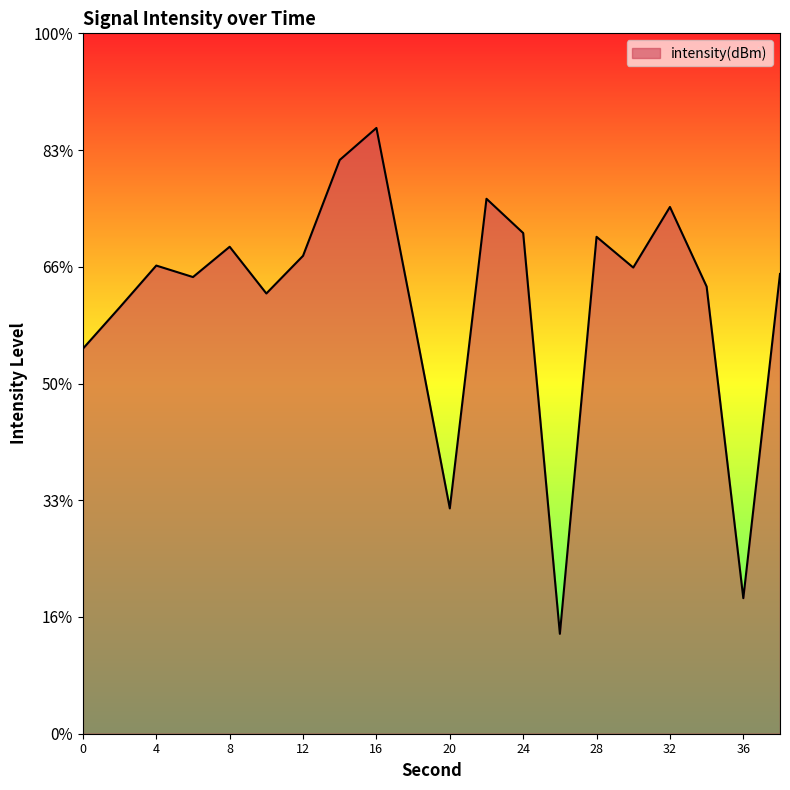

List the labels in order of value, smallest first.

26, 36, 20, 0, 18, 2, 10, 34, 6, 38, 30, 4, 12, 8, 28, 24, 32, 22, 14, 16